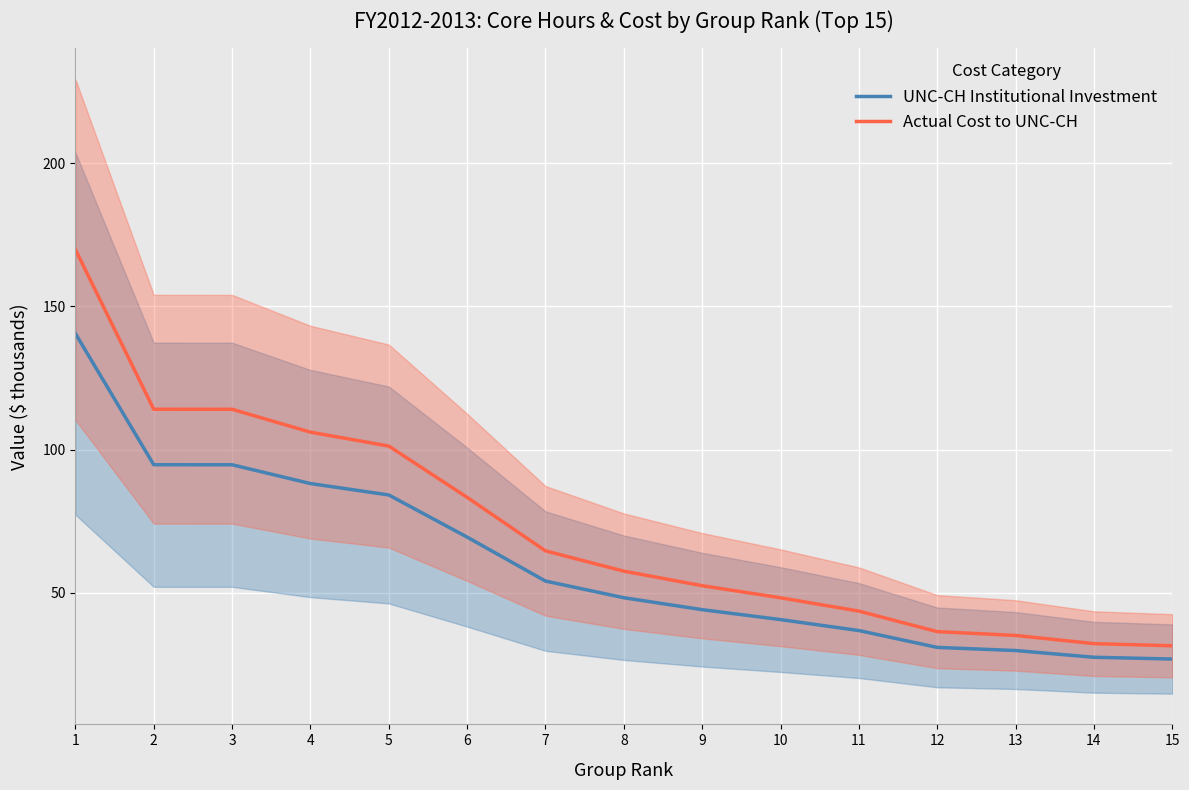

At 2, list the series in order from largest to smallest.

Actual Cost to UNC-CH, UNC-CH Institutional Investment